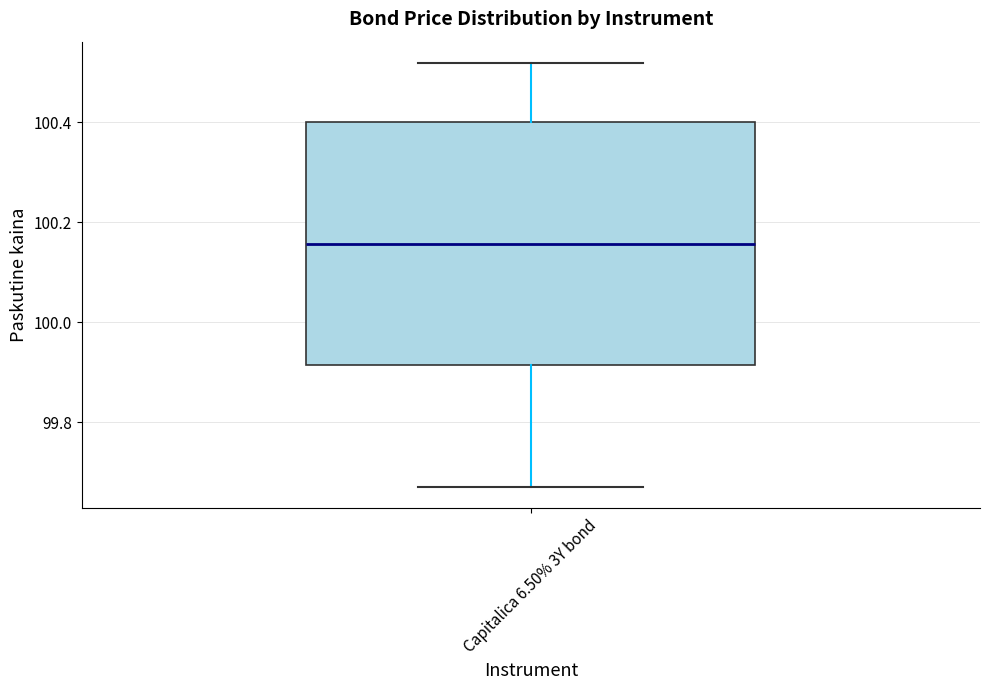

Where does the lower whisker of the box for Capitalica 6.50% 3Y bond end on the y-axis? The values are not printed on the chart, so give them approximately, as read against the axis.

99.68